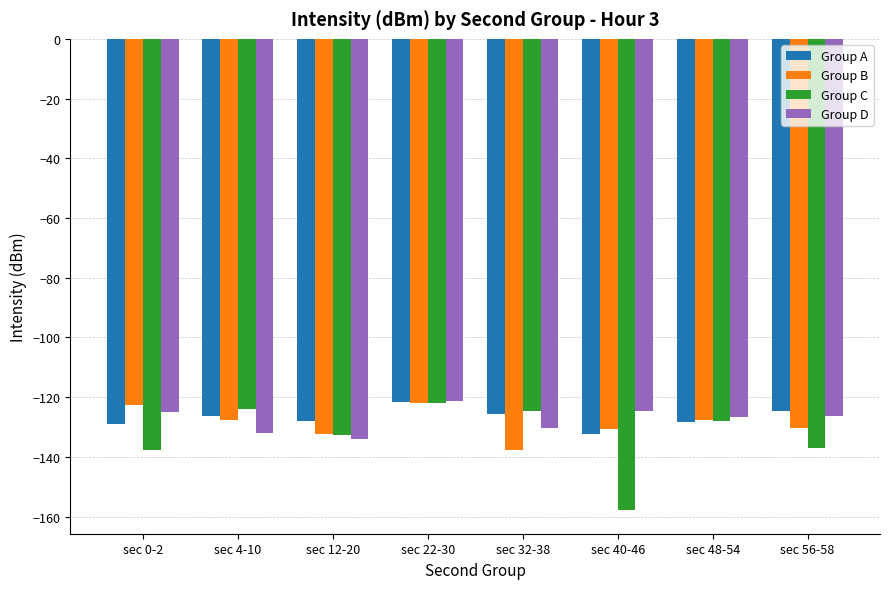

What is the difference between the Group D values at sec 56-58 and sec 4-10?

5.6